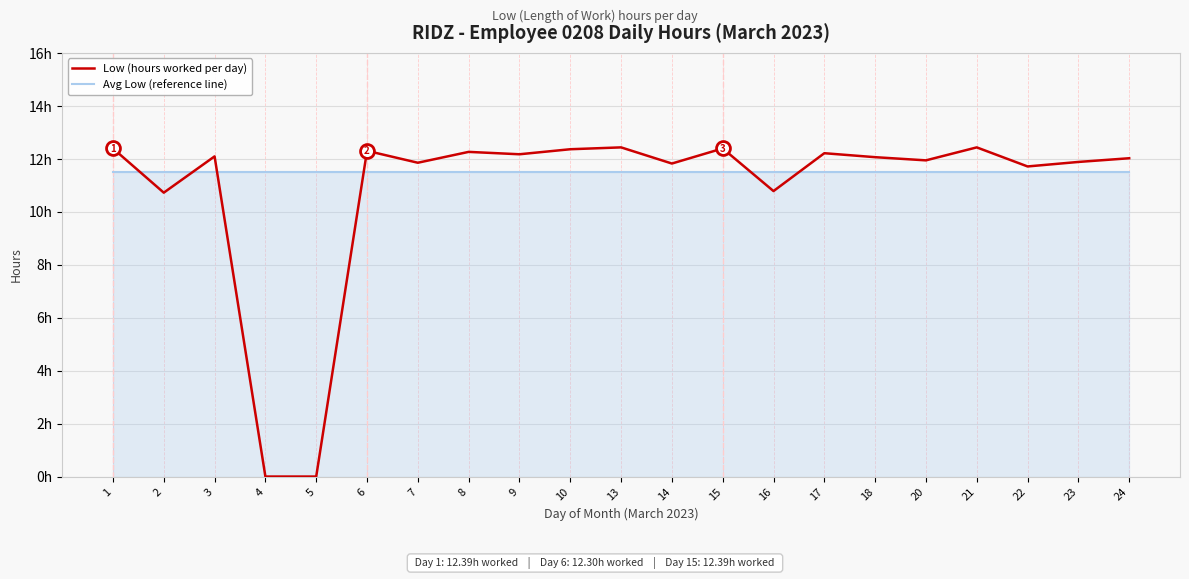

Between 5 and 8, which series saw the biggest shift?

Low (hours worked per day)